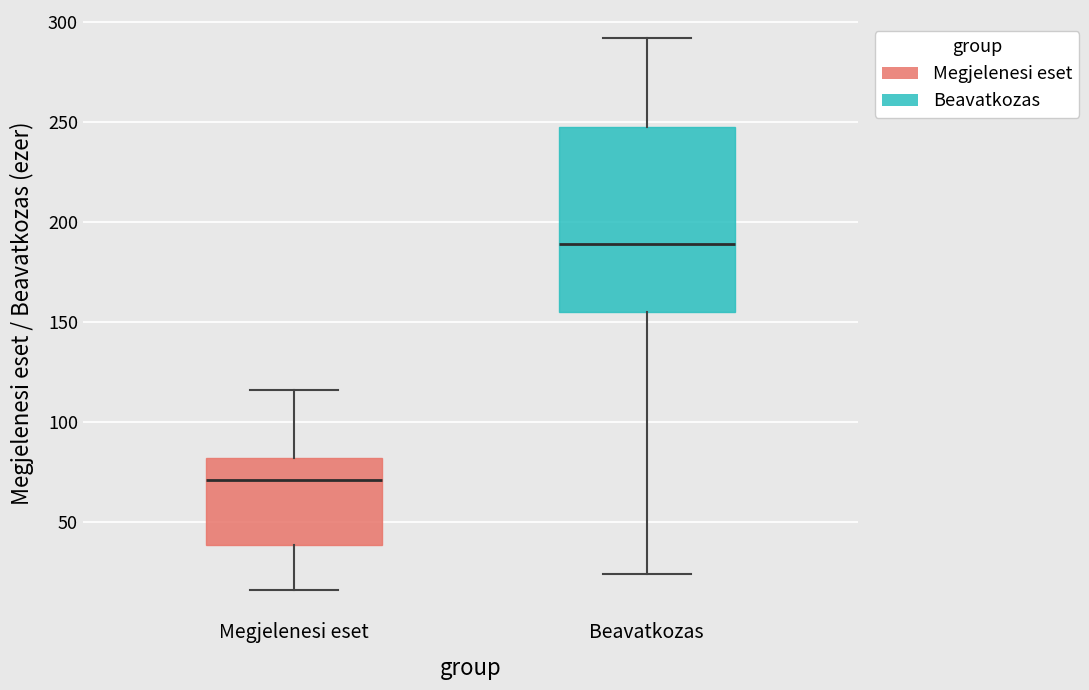

Comparing the boxes themselves (not the whiskers), which one is the tallest?

Beavatkozas